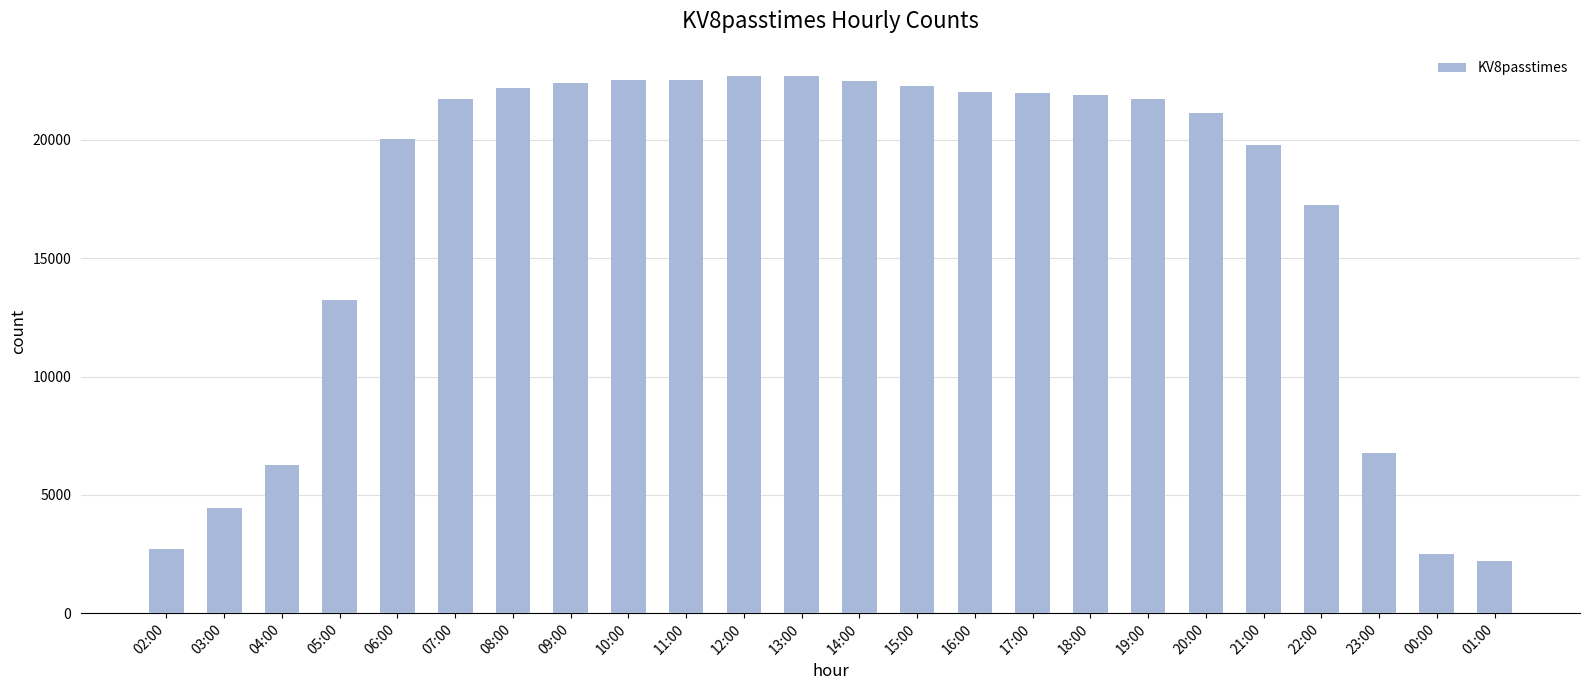

True or false: the data shows 4425 at 03:00.

True